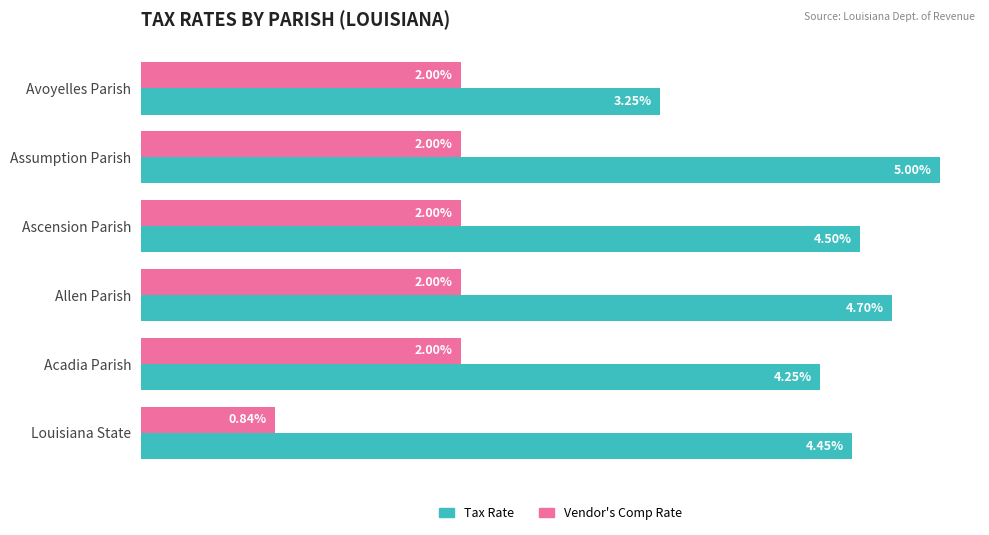

Between Acadia Parish and Ascension Parish, which series saw the biggest shift?

Tax Rate